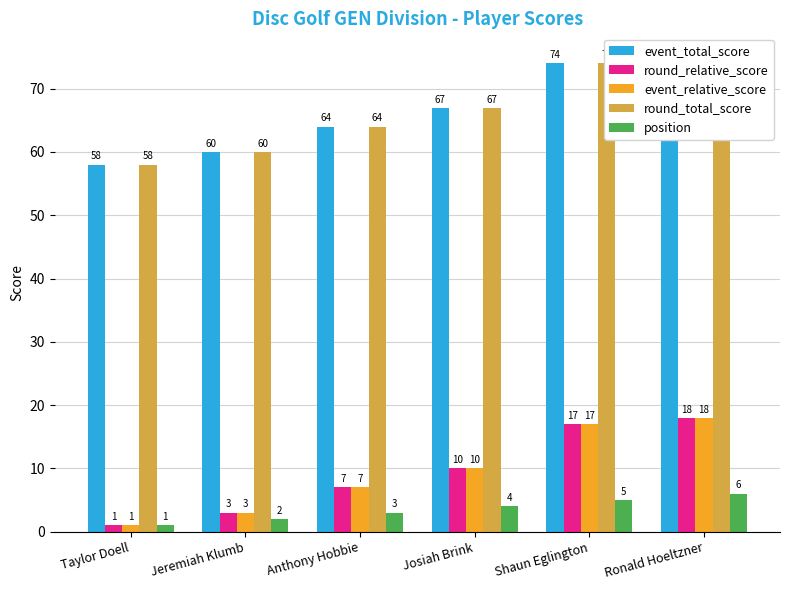

What are all the series names shown in the legend?

event_total_score, round_relative_score, event_relative_score, round_total_score, position